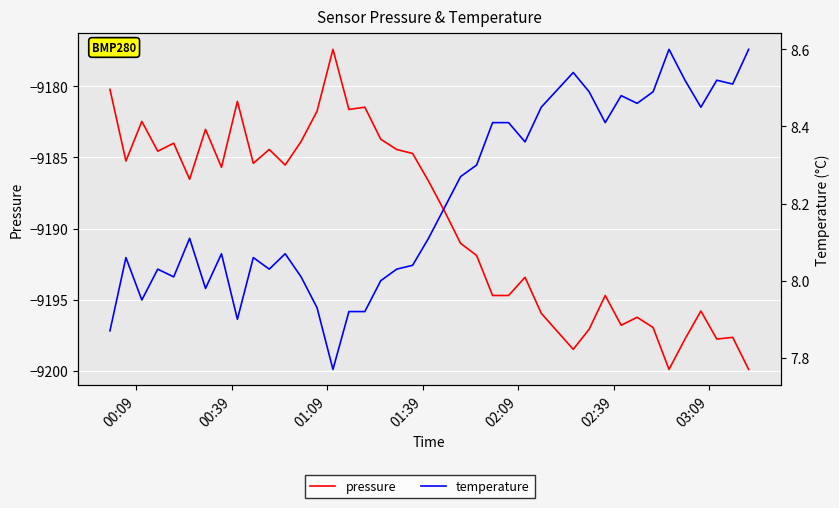

What is the minimum value for pressure?

-9199.9